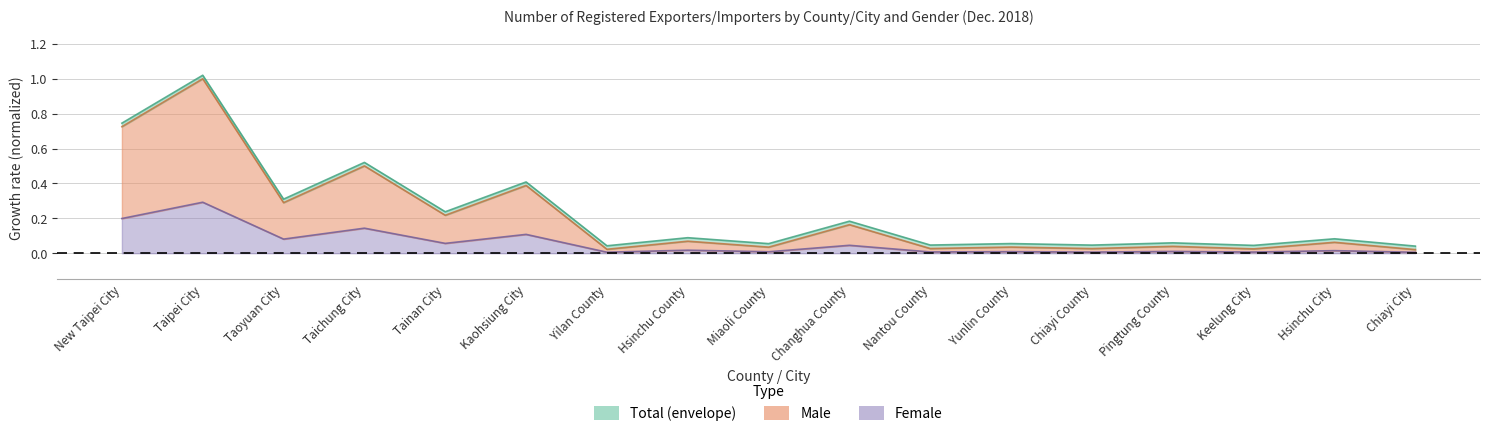

True or false: Total and Male intersect in this chart.

False